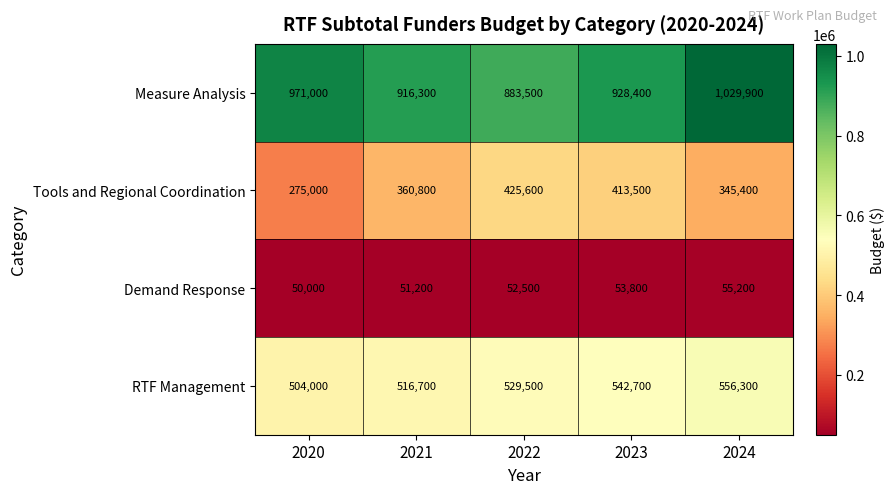

At which label is Demand Response closest to 52600?

2022